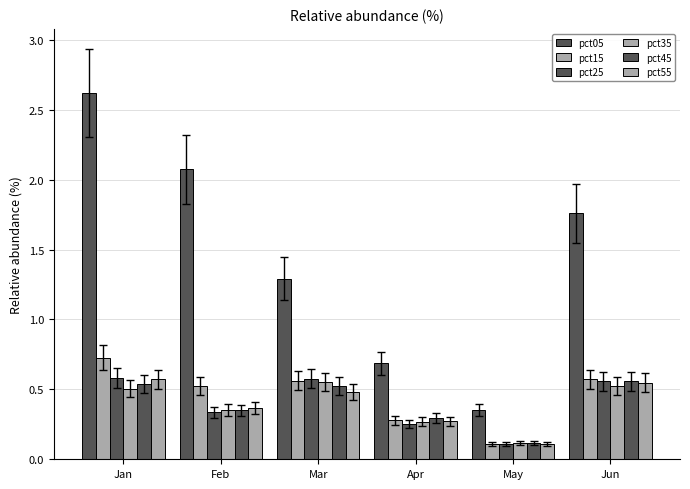

How many bars are there in total?

36